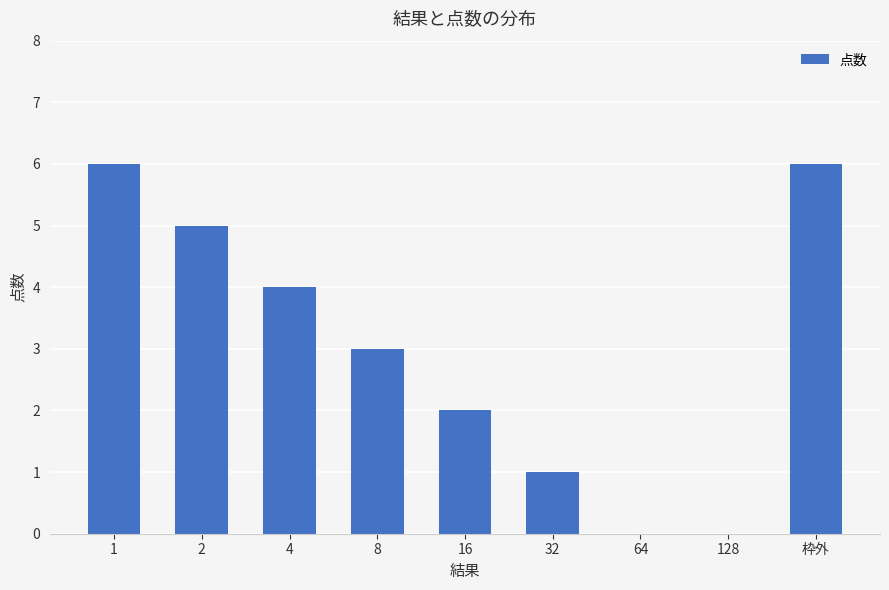

What is the greatest value displayed?

6